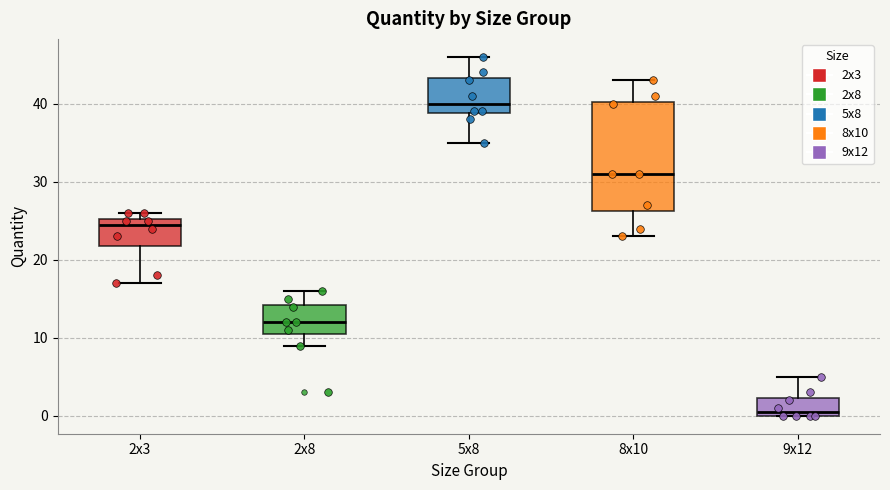

Reading left to right, read every box against the y-axis: the position of its median line, the range the box covers, and the ends of its whiskers. The values are not printed on the chart, so give them approximately, as read against the axis.

2x3: median 25 (just below the box's upper edge), box 22 to 25, whiskers 17 to 26
2x8: median 12, box 11 to 14, whiskers 9 to 16
5x8: median 40, box 39 to 43, whiskers 35 to 46
8x10: median 31, box 26 to 40, whiskers 23 to 43
9x12: median 1, box 0 to 2, whiskers 0 to 5